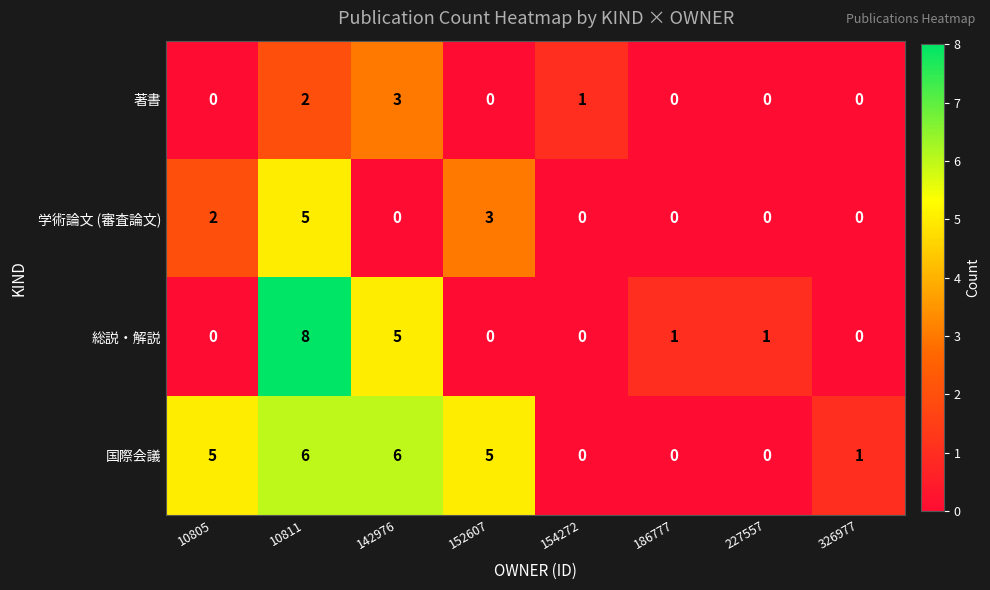

Which series has the widest spread of values?

総説・解説